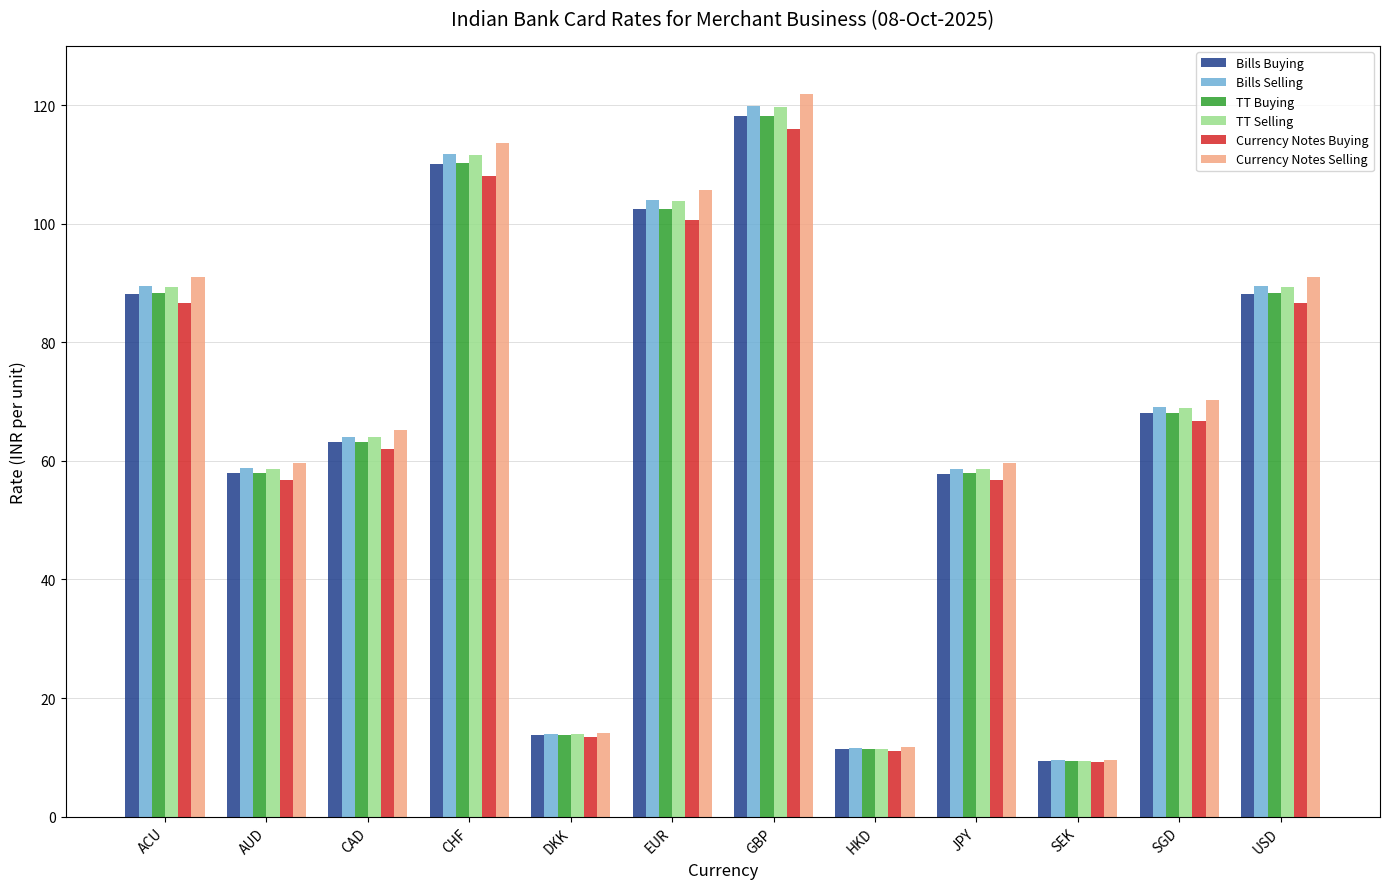

Which series changed the most between SGD and USD?

Currency Notes Selling